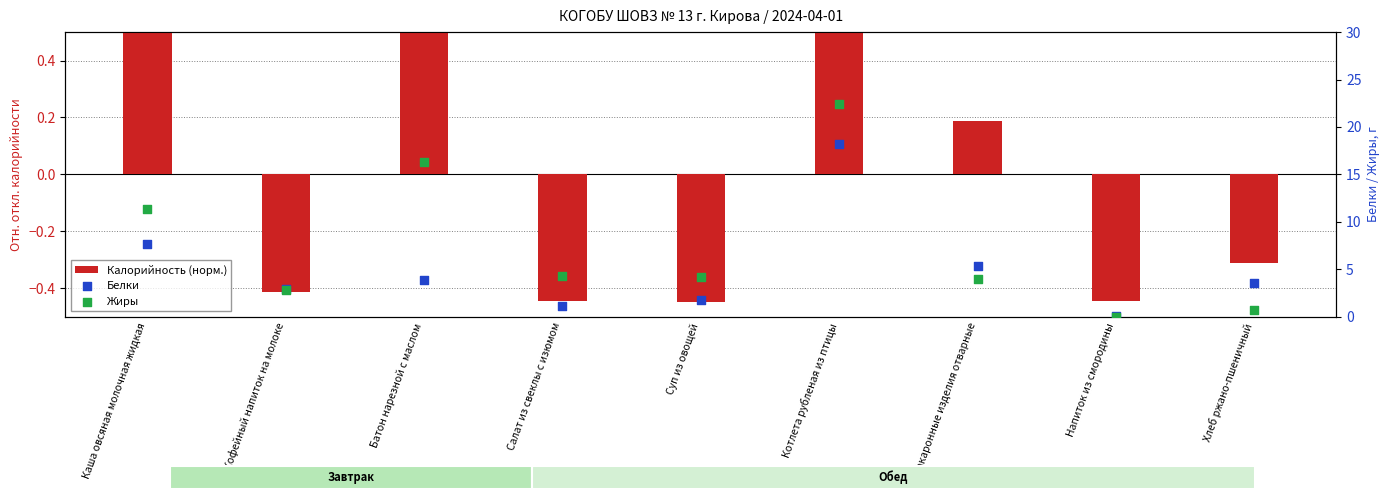

Is the value of Белки at Кофейный напиток на молоке greater than the value of Жиры at Макаронные изделия отварные?

No